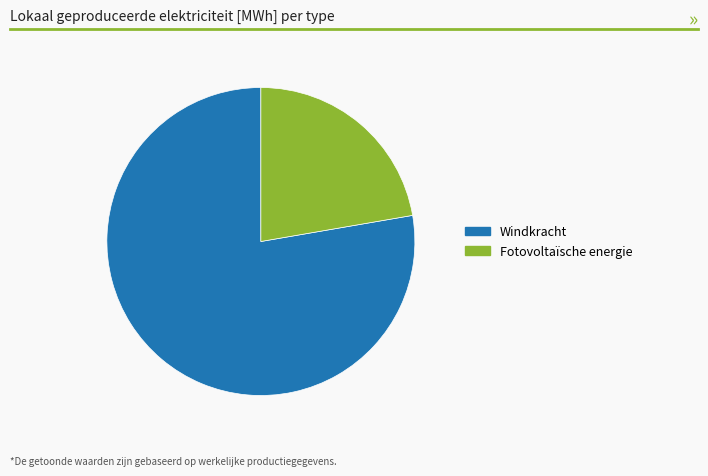

Does any single category account for the majority?

Yes